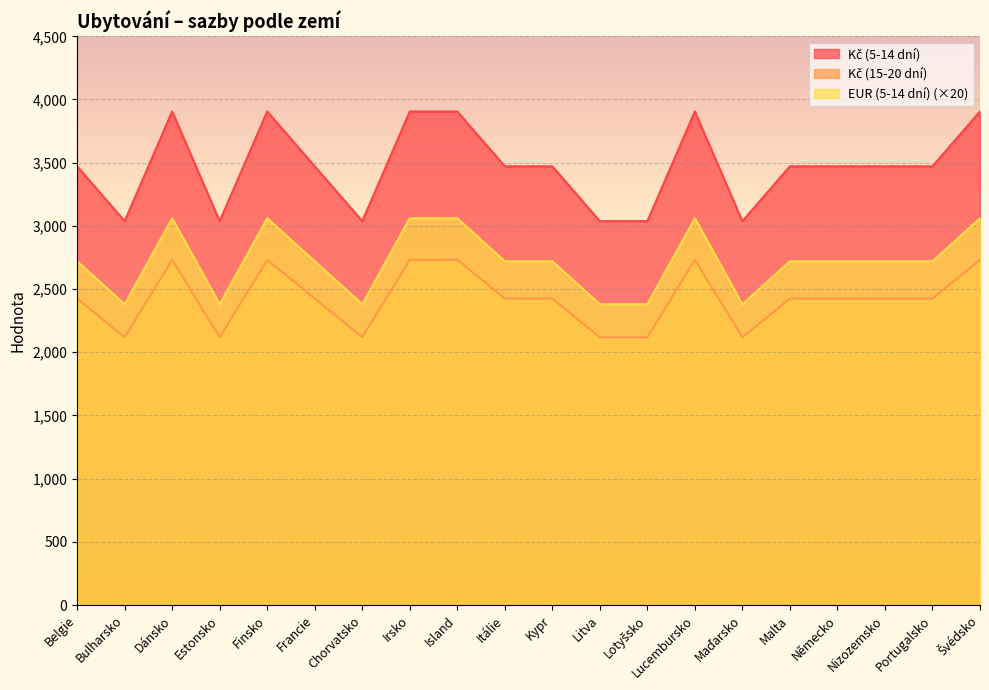

Where is the first local maximum for EUR (5-14 dní)?

Dánsko